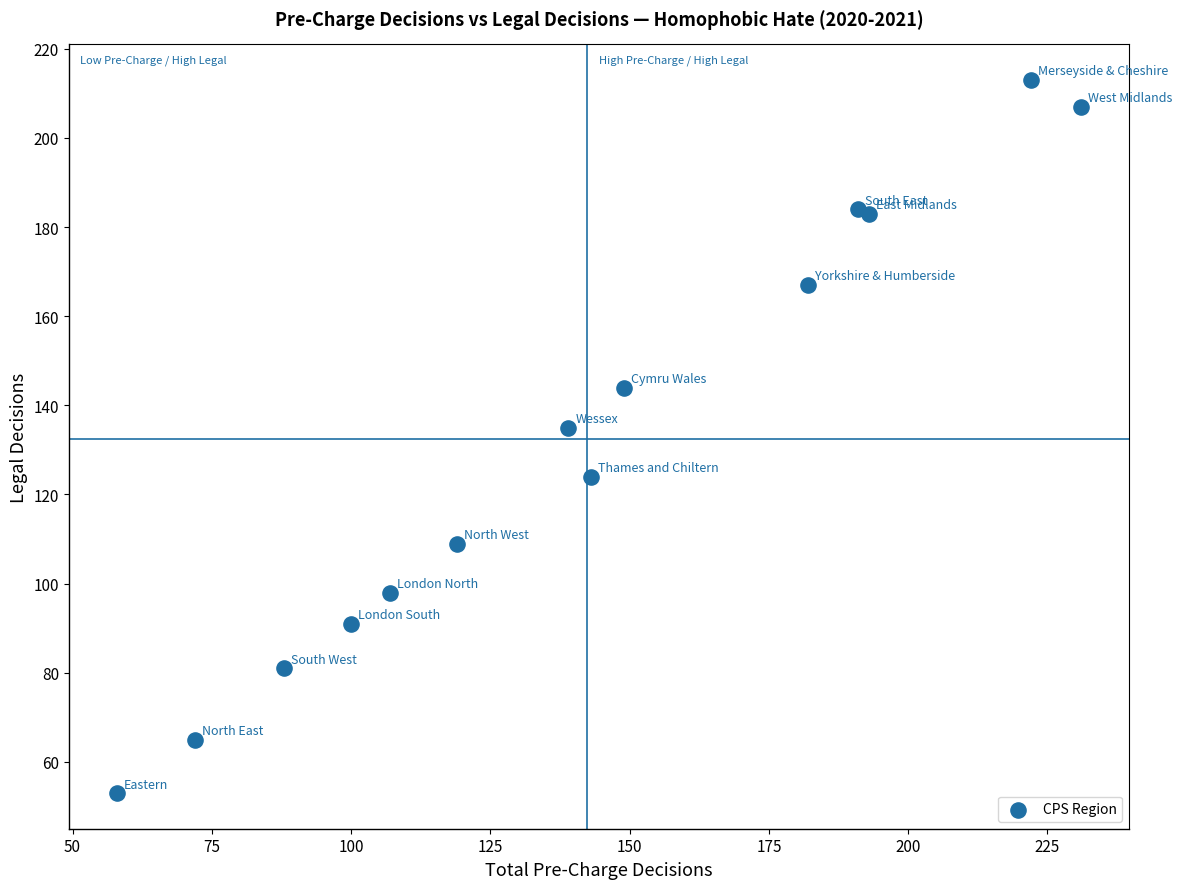

What is the range of Y values (max minus min)?

160